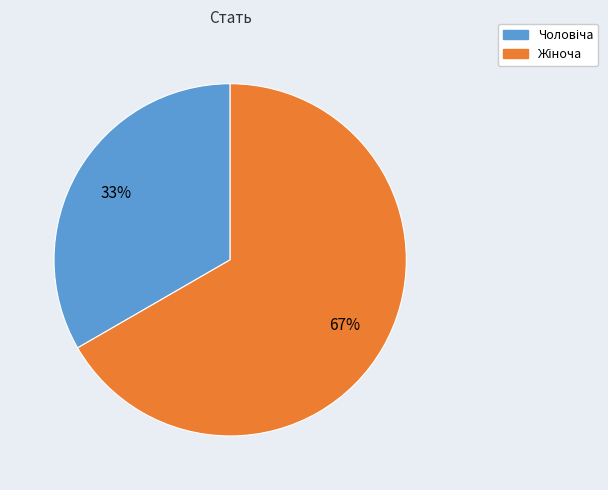

To the nearest percent, what is the average slice percentage?

50%